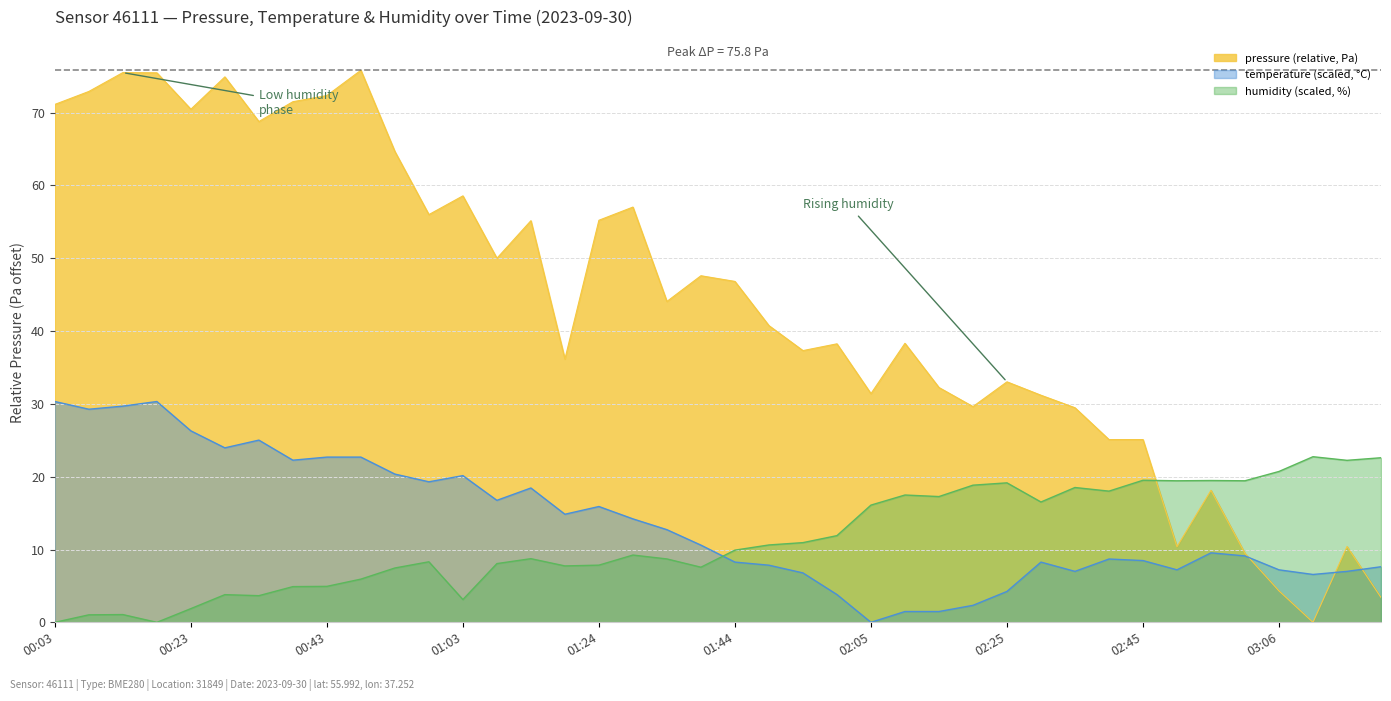

How many interior local peaks (higher than both neighbors) does the data have?

12